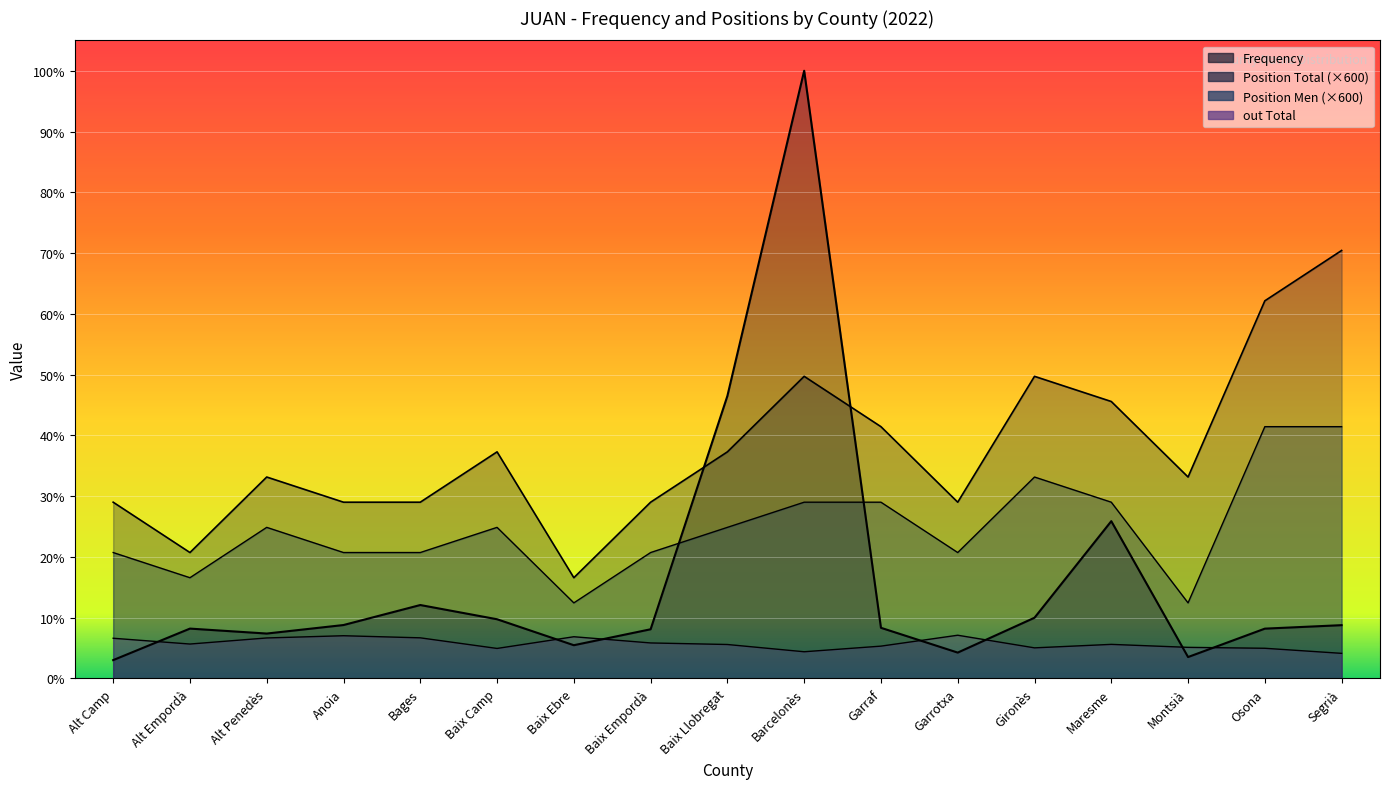

How many interior local peaks does the Position Total series have?

4